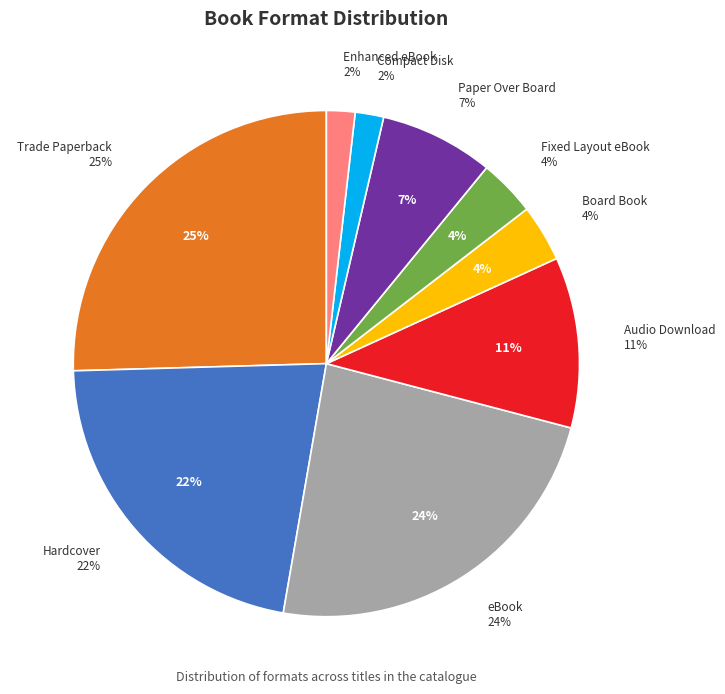

Is it true that Board Book is 4% of the pie?

True